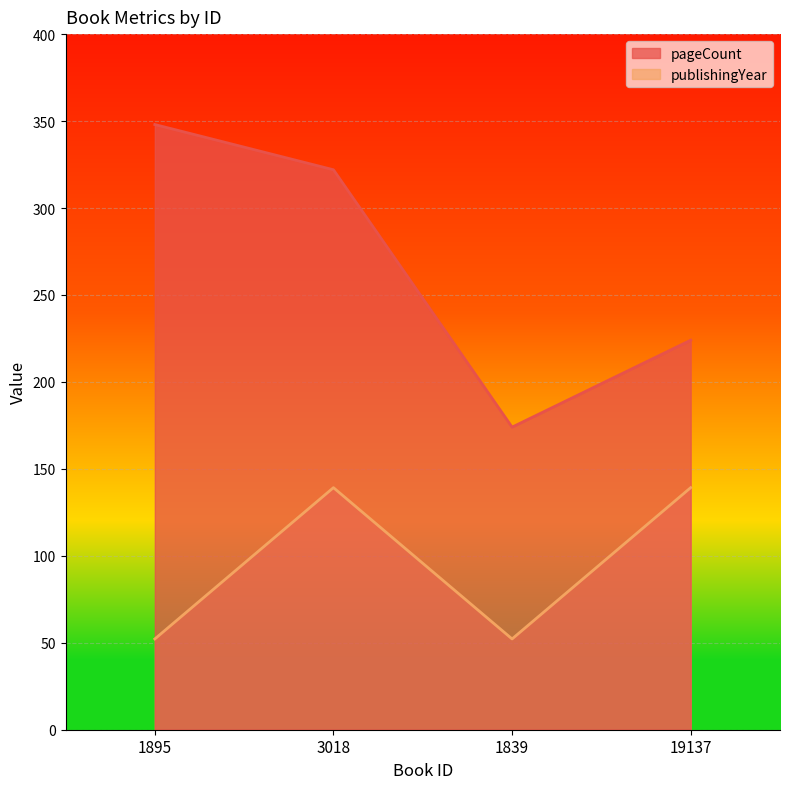

How many lines are shown in the chart?

2